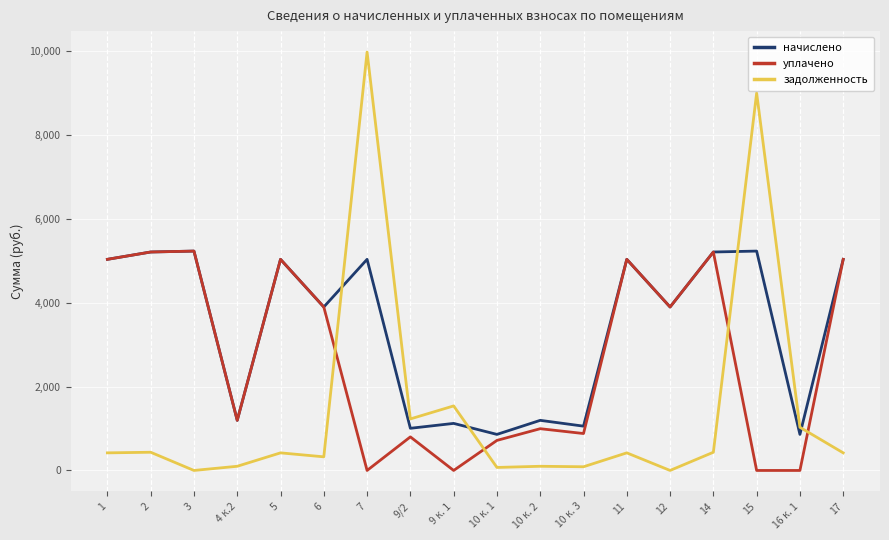

At which category does the chart reach its peak across all series?

7